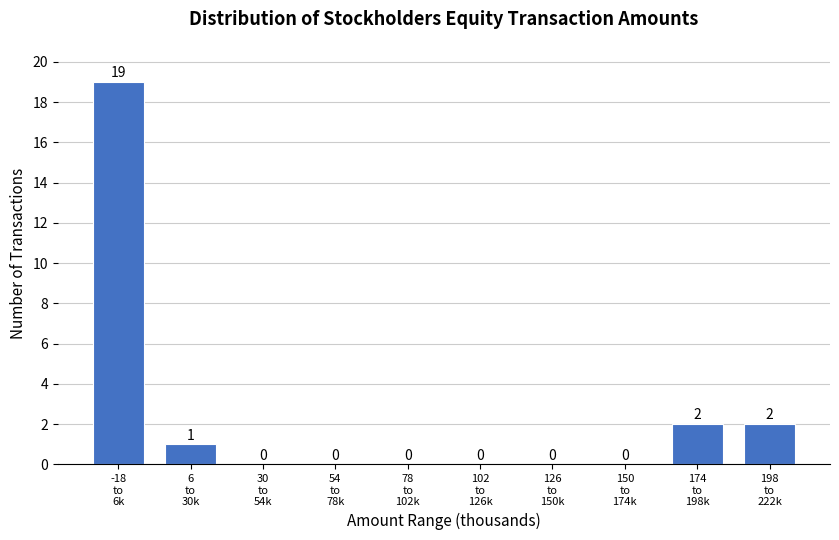

What is the sum of all values?

24